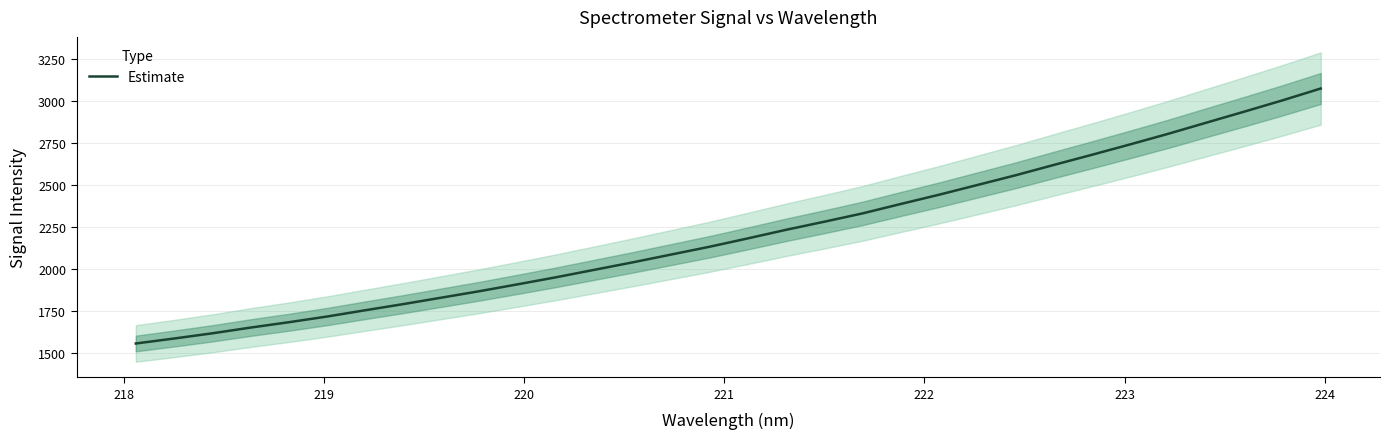

Reading right to left, extract all data points from this chart.

3071.8	3001.4	2934.3	2868.3	2801.9	2738.7	2676.9	2616.3	2554.8	2497.1	2439.4	2384.4	2328.4	2278.9	2230.8	2179.7	2130.0	2083.8	2037.7	1993.4	1949.1	1907.2	1866.2	1827.6	1789.1	1752.3	1714.9	1680.9	1649.0	1614.9	1583.9	1554.3